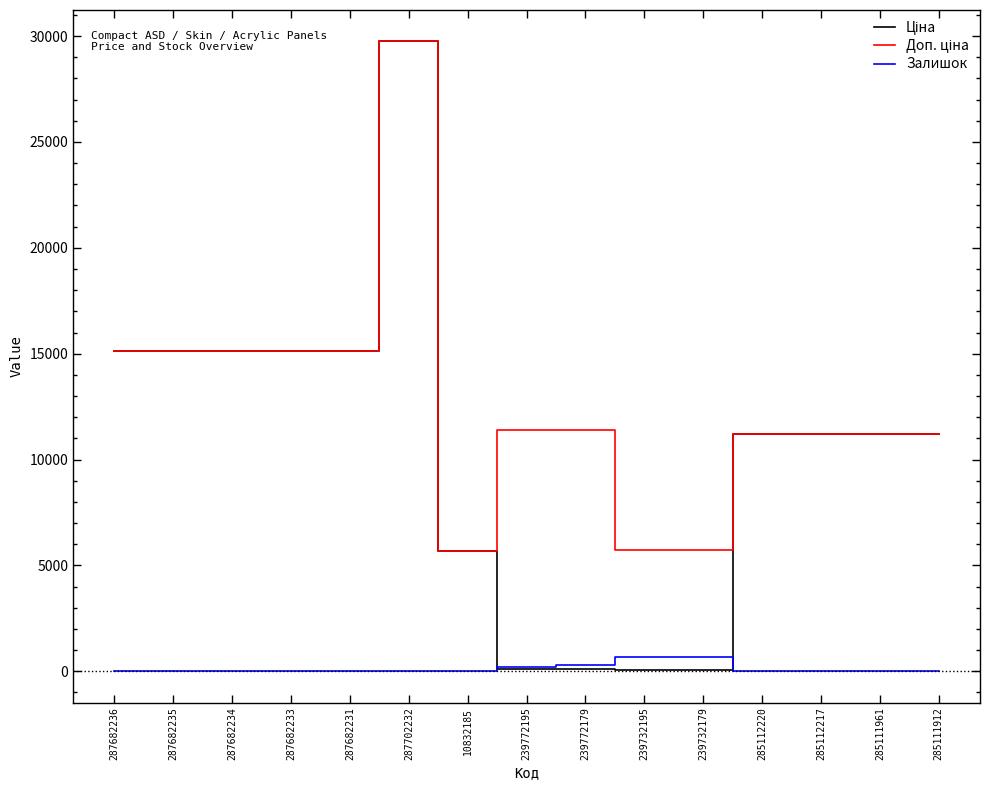

What is the difference between the maximum and second lowest values in the Залишок series?

676.0